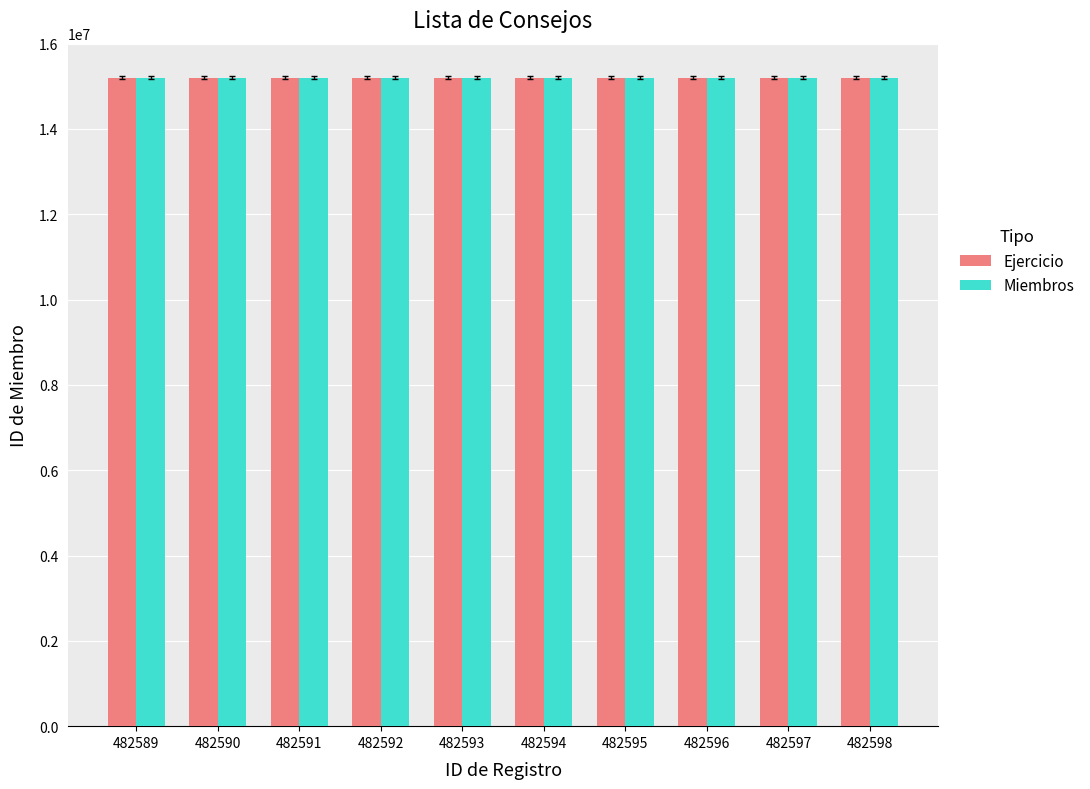

True or false: Ejercicio has a value of 8274942 at 482591.

False